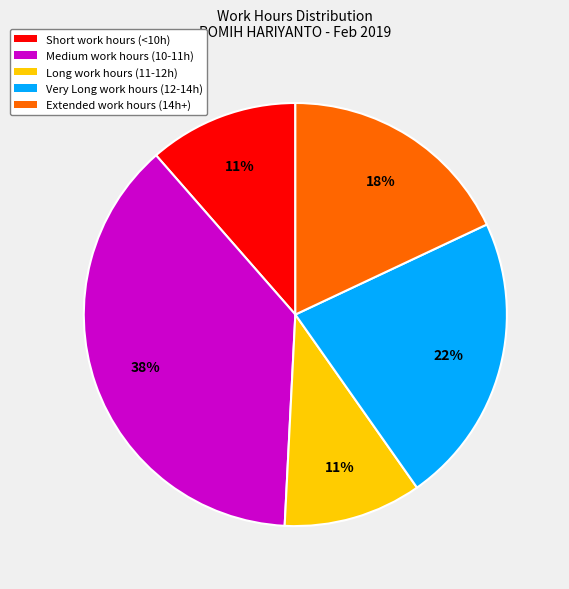

To the nearest percent, what is the average slice percentage?

20%